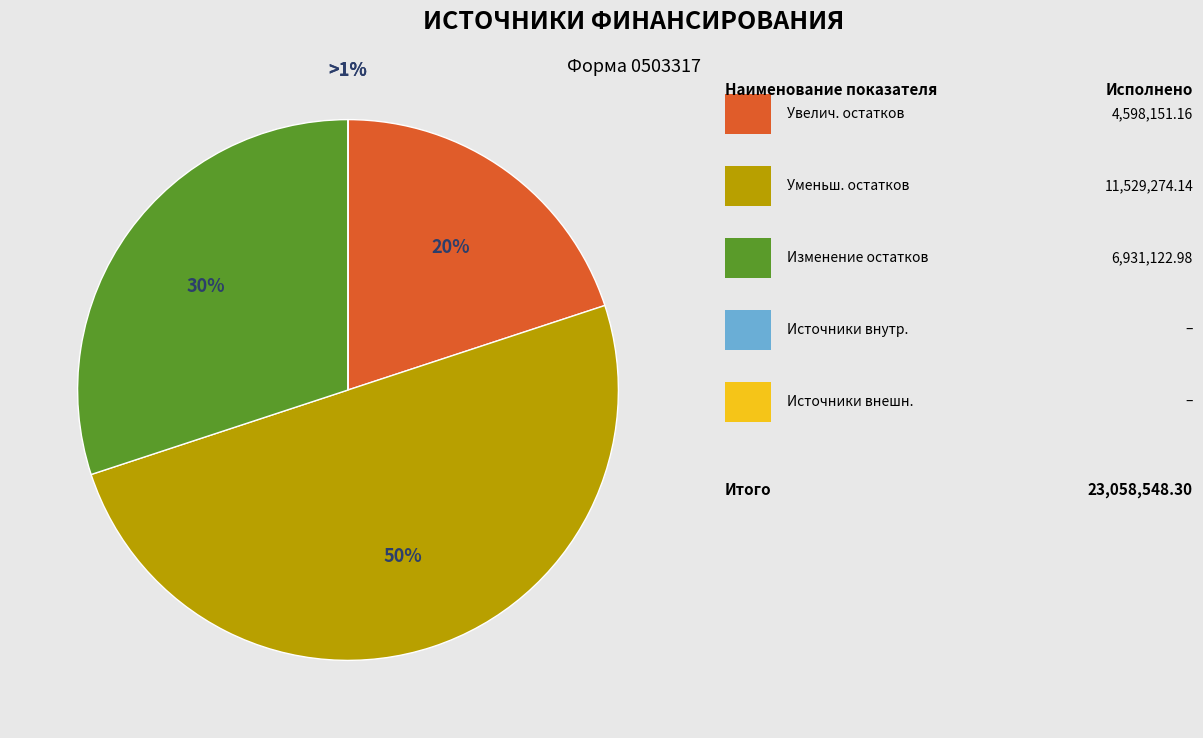

Do увеличение остатков средств, всего and источники внутреннего финансирования together represent more than half of the pie?

No